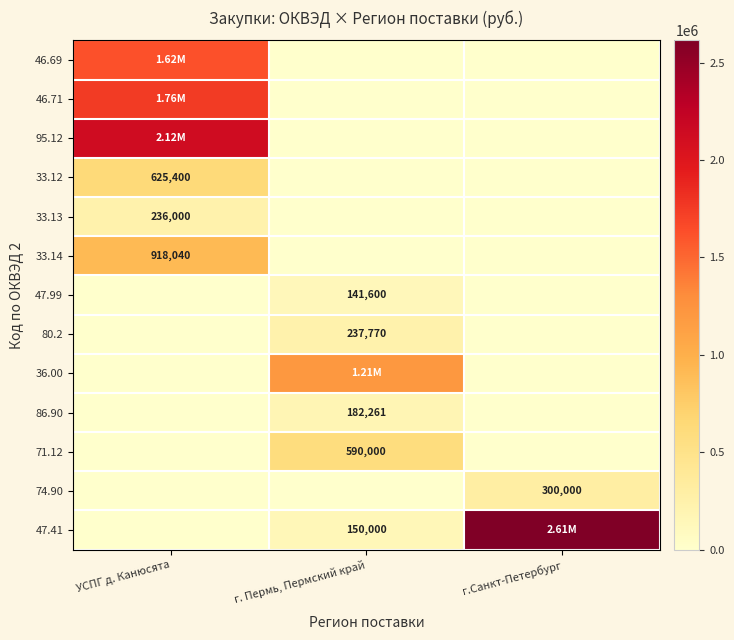

What is the highest value of the 33.12 series?

625400.0